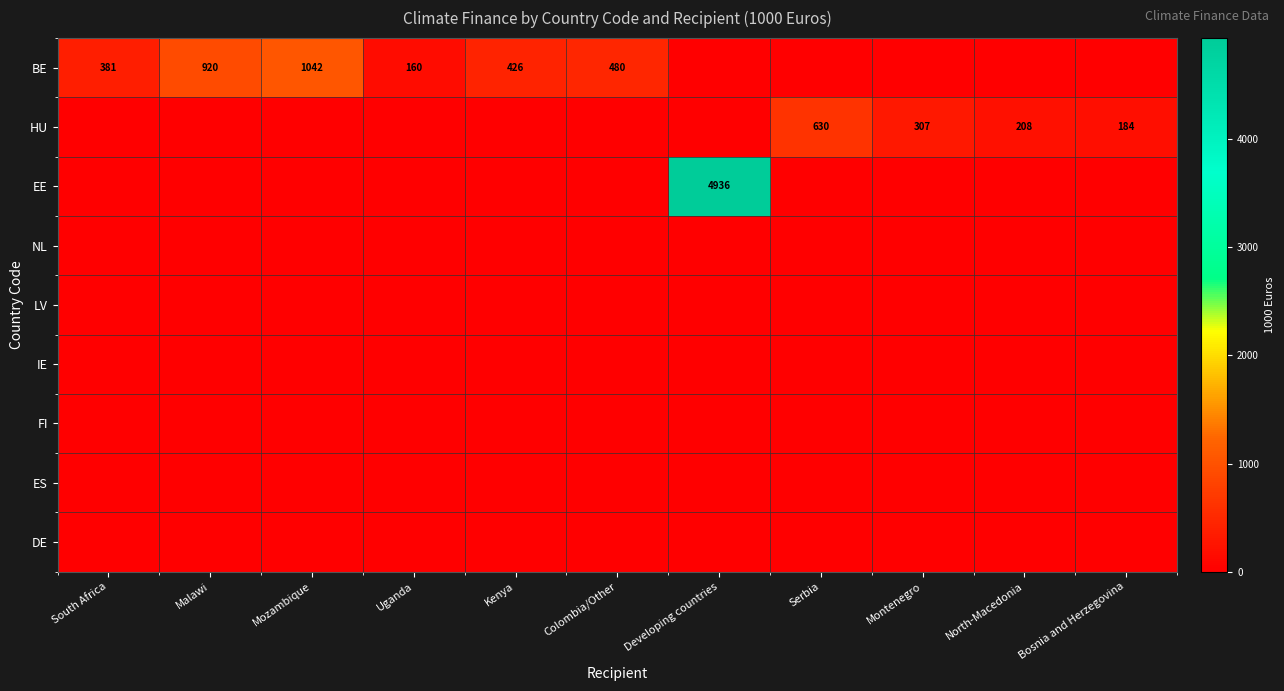

At which category is the sum across all series the highest?

Developing countries